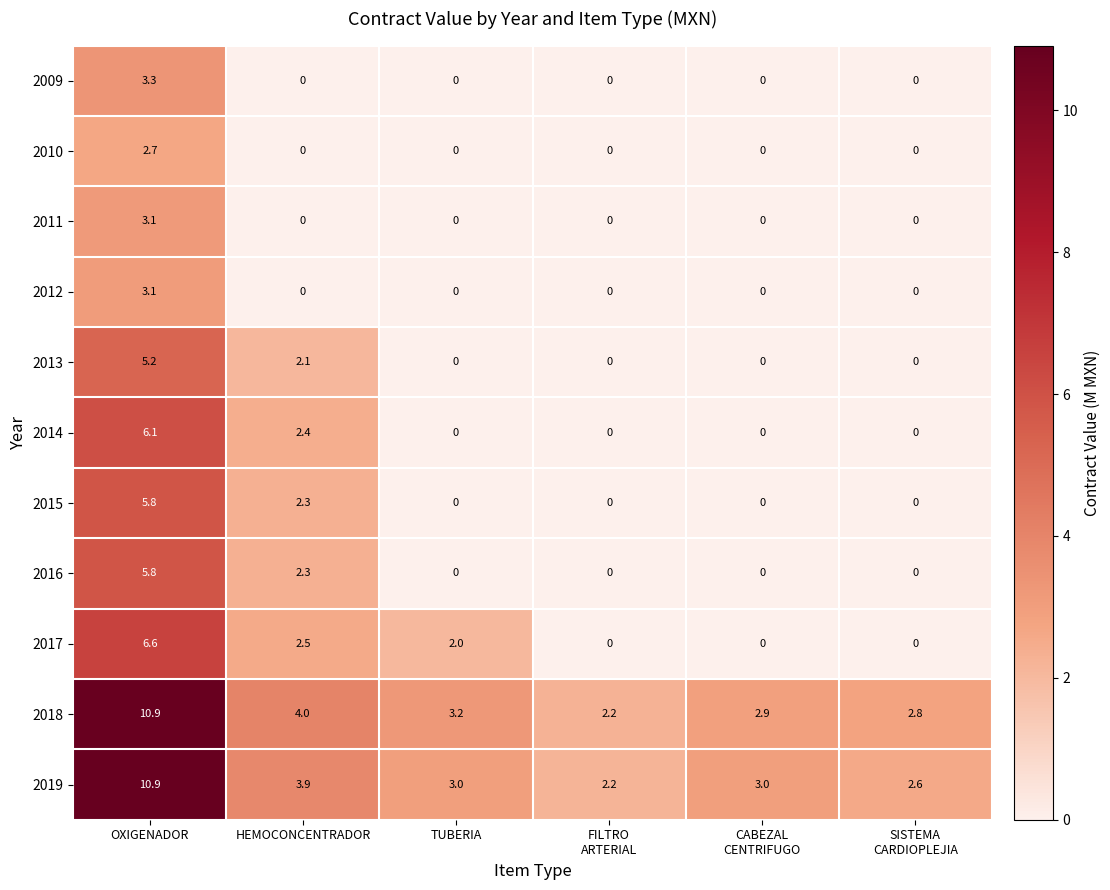

The 2012 series shows 3.1 at OXIGENADOR. True or false?

True